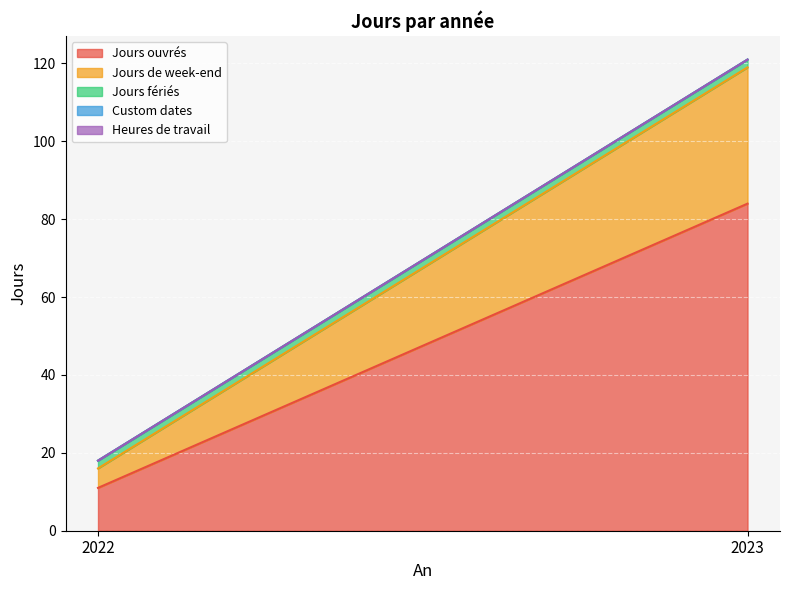

What is the highest value of the Jours de week-end series?

35